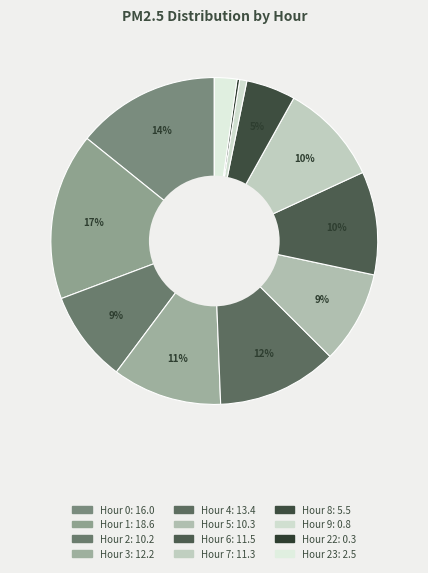

What is the smallest slice in the pie chart?

Hour 22